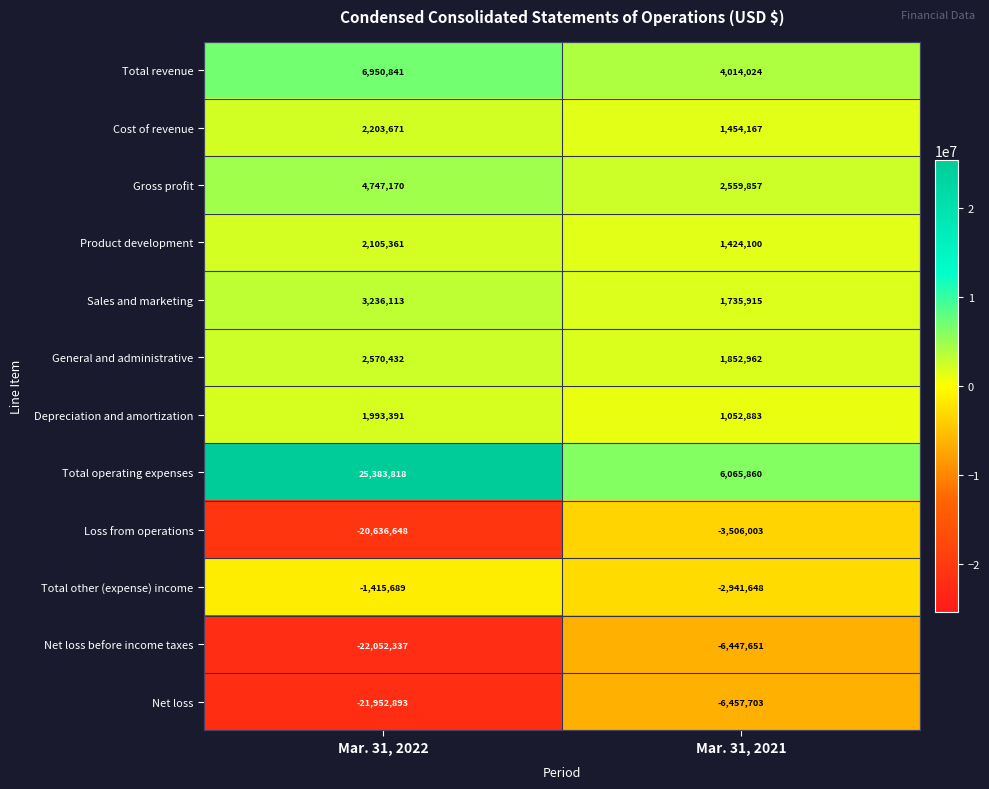

What is the smallest value displayed?

-22052337